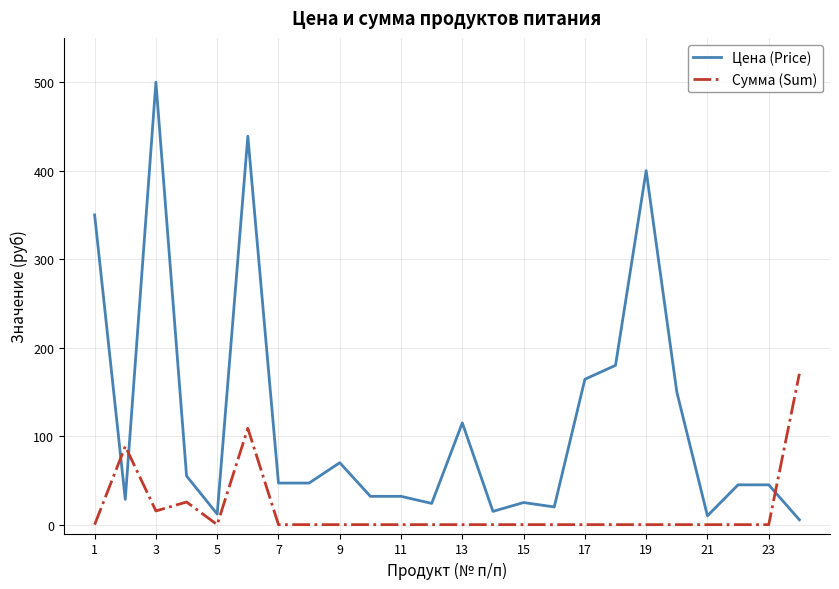

What is the maximum value for Сумма (Sum)?

170.5